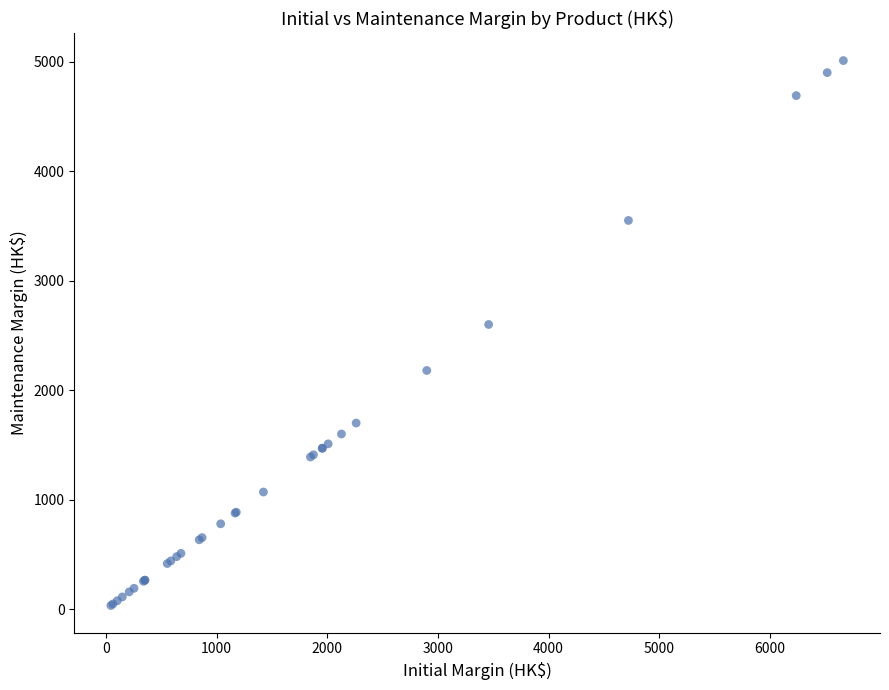

What Y value in the scatter plot is closest to 2522?

2600